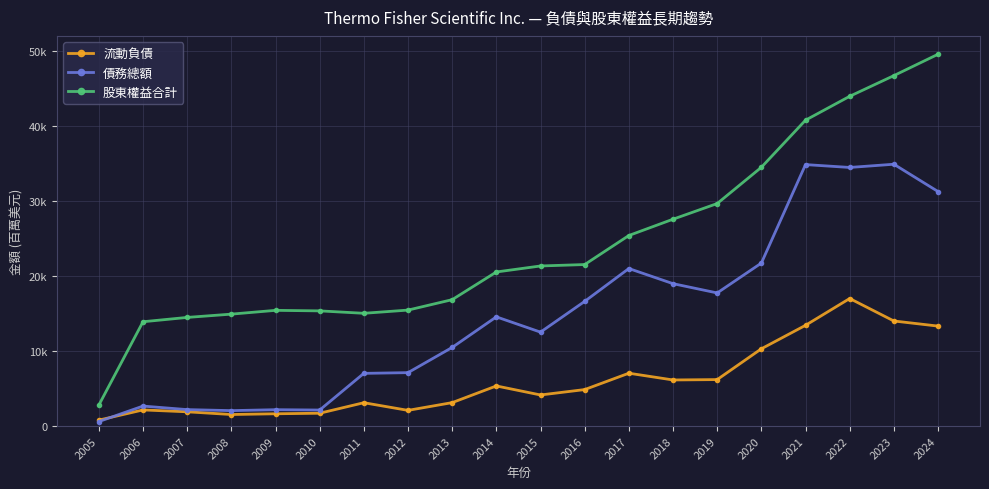

The 股東權益合計 series shows 22303 at 2012. True or false?

False